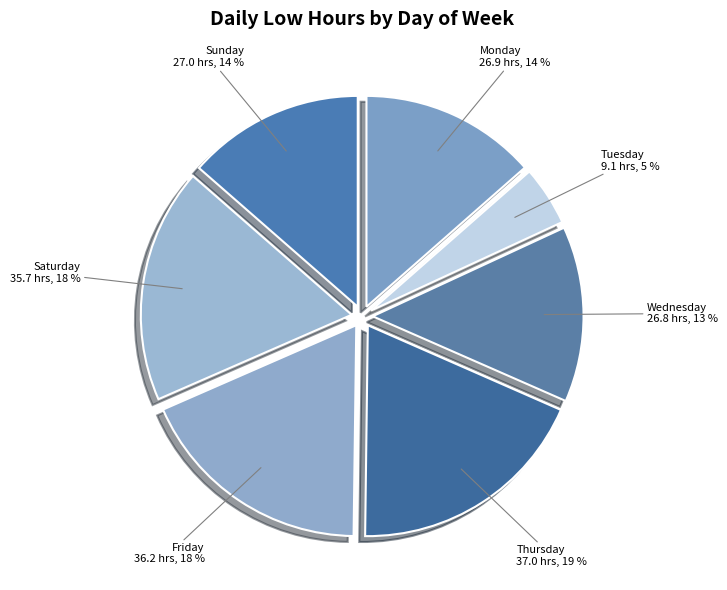

Which has a higher value, Thursday or Monday?

Thursday